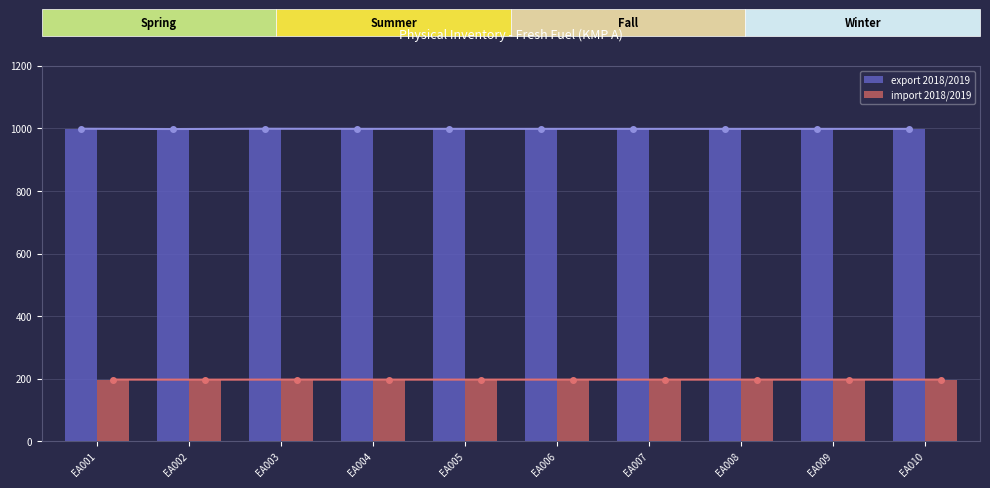

How many groups of bars are there?

10